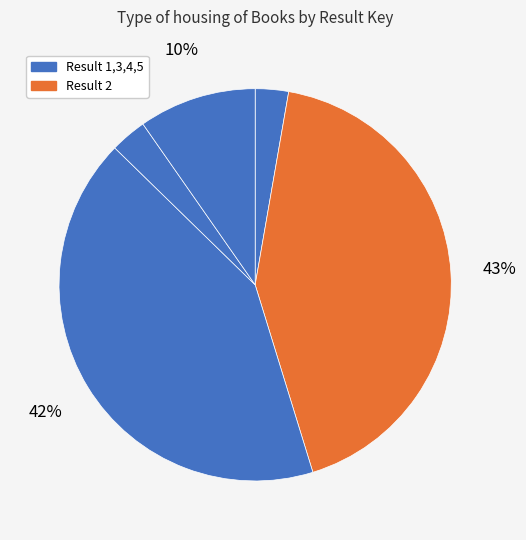

How many slices are in this pie chart?

5